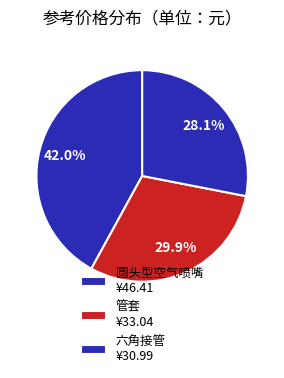

Which category has the biggest portion of the pie?

圆头型空气喷嘴